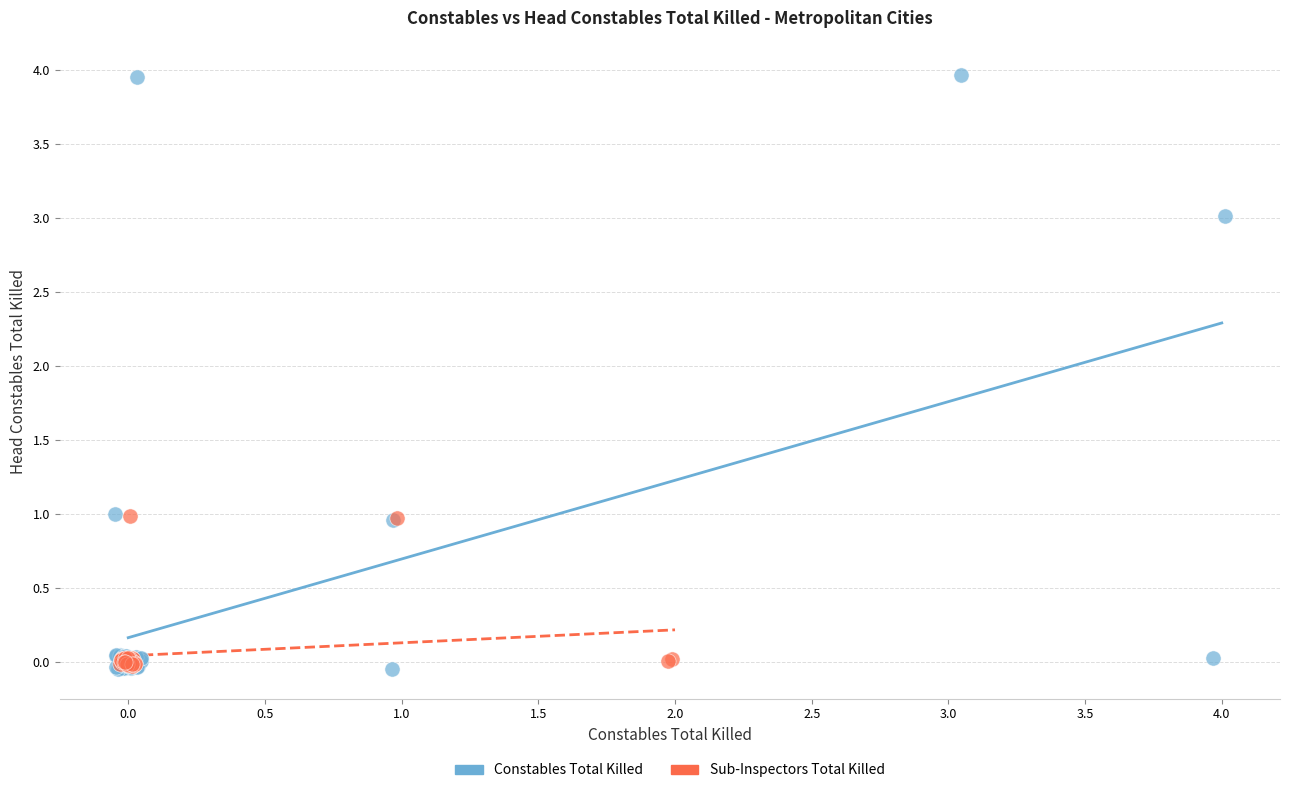

Which series contains the highest Y value?

Constables Total Killed